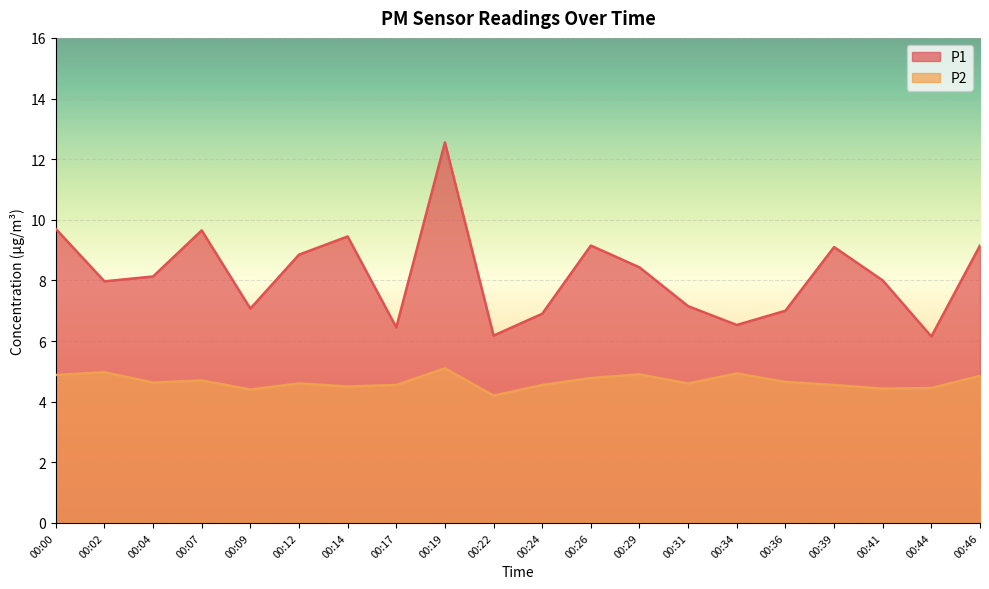

Which series has the largest range (max minus min)?

P1